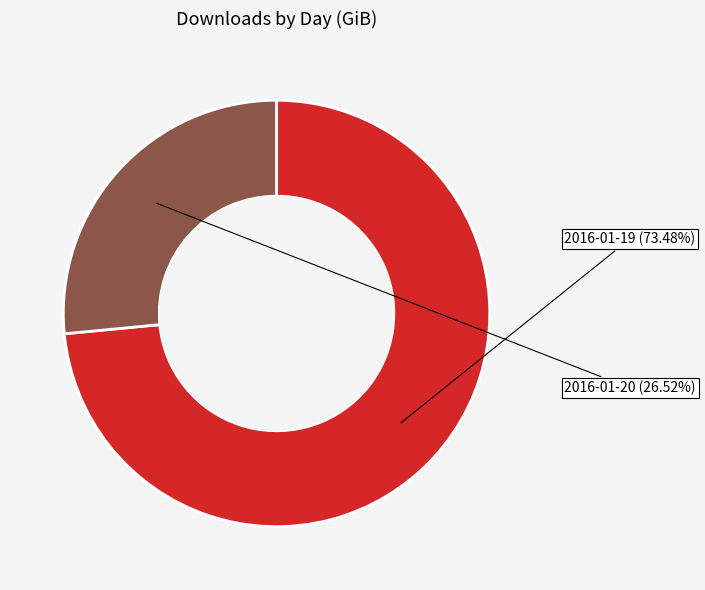

Does 2016-01-19 account for over 50% of the chart?

Yes